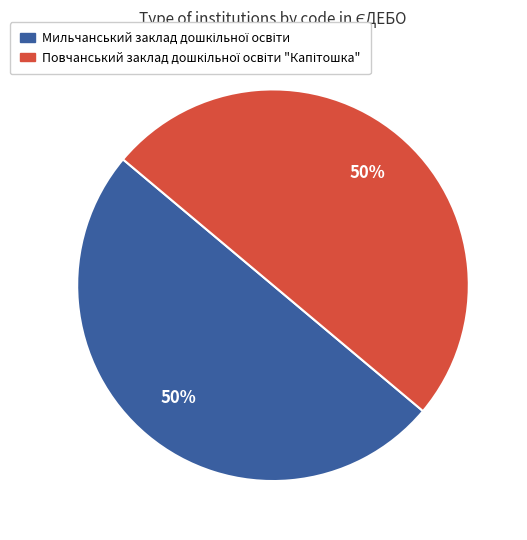

Count the number of slices in the pie.

2